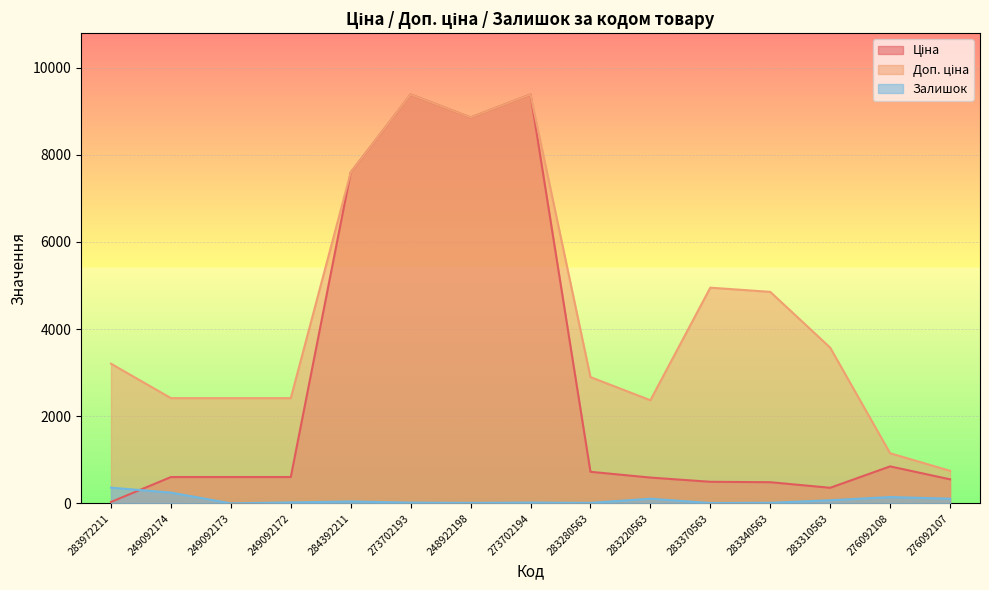

What is the value of the Доп. ціна point at the 13th from the left?

3573.9